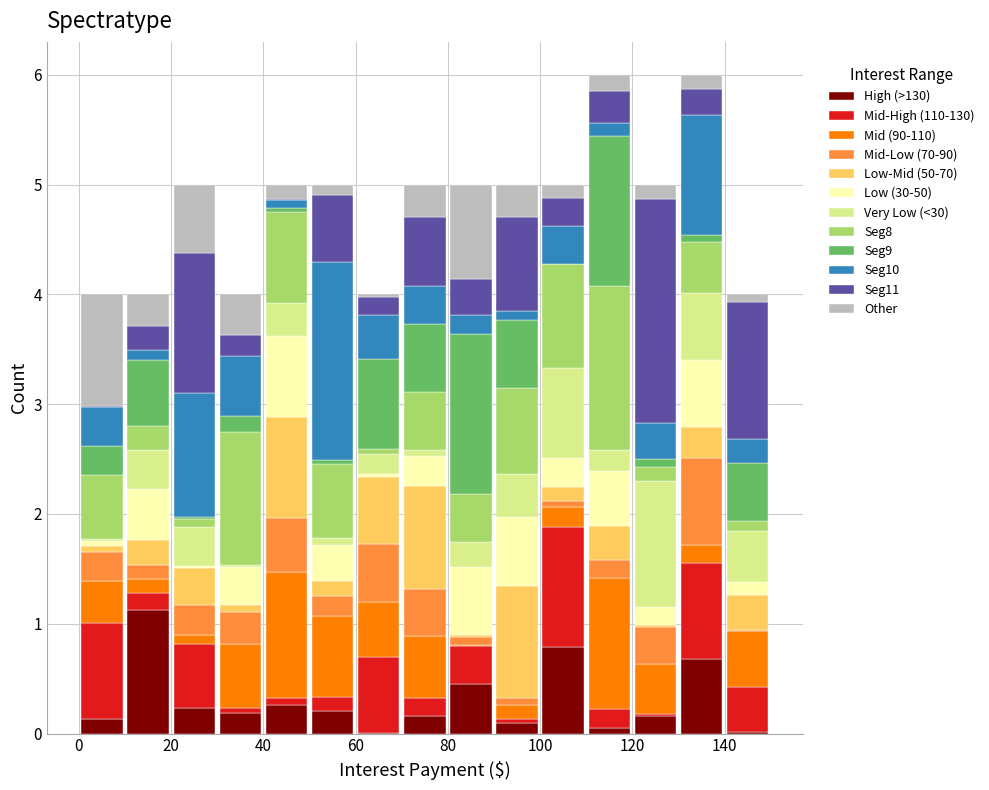

What is the total height of the stacked bar covering 130 to 140 on the x-axis? The values are not printed on the chart, so give them approximately, as read against the axis.

6